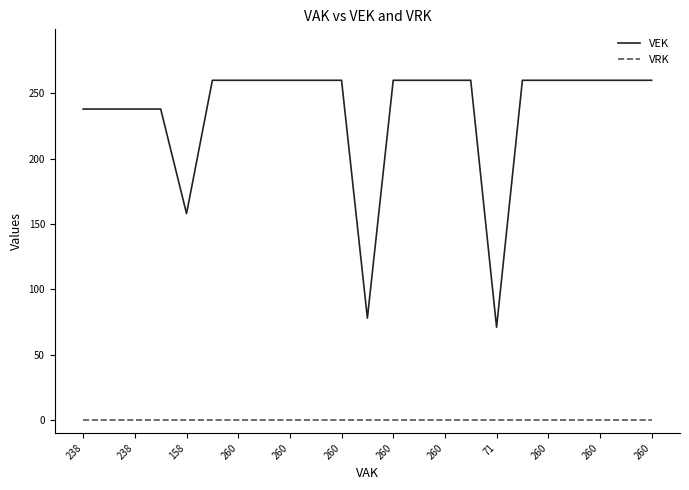

True or false: VEK and VRK intersect in this chart.

False